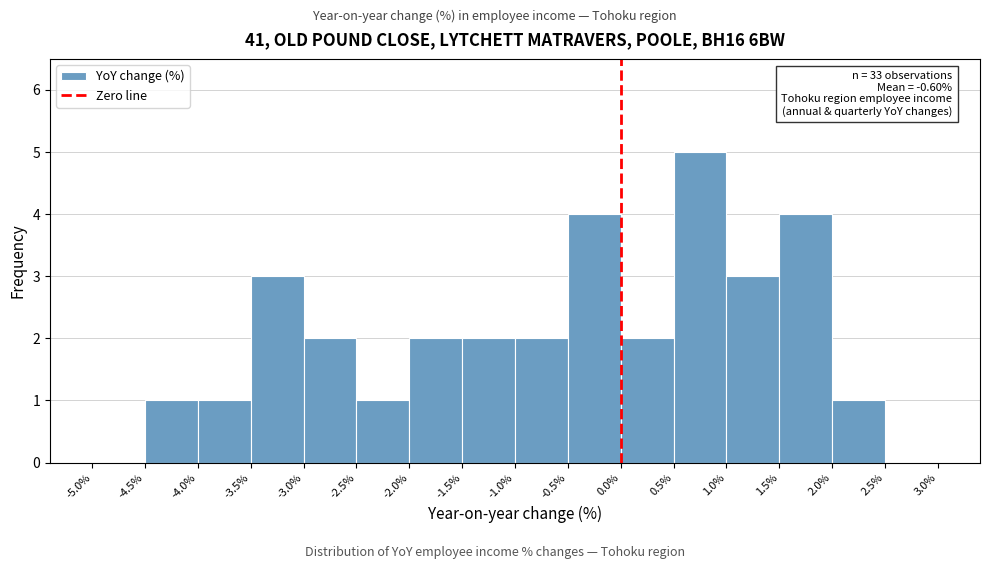

Which range on the x-axis has the tallest bar?

0.5% to 1.0%